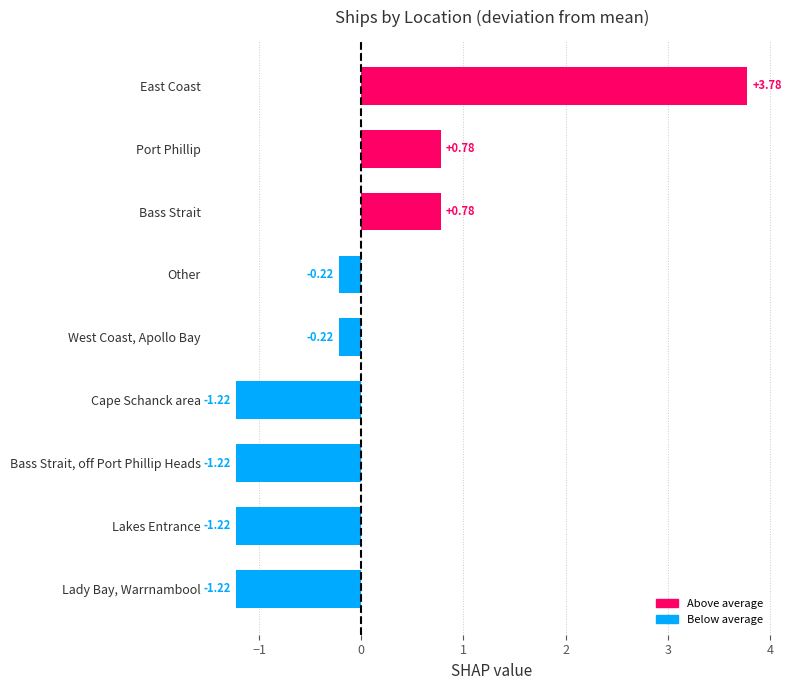

What is the sum of the values at West Coast, Apollo Bay and East Coast?

3.6